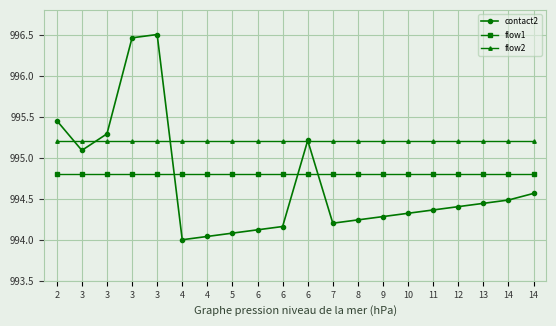

Does the chart have visible grid lines?

Yes